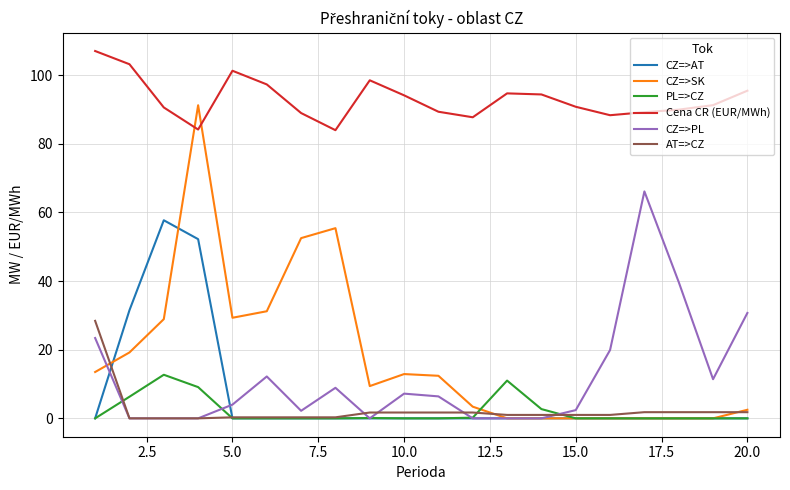

True or false: Cena CR (EUR/MWh) and CZ=>AT intersect in this chart.

False